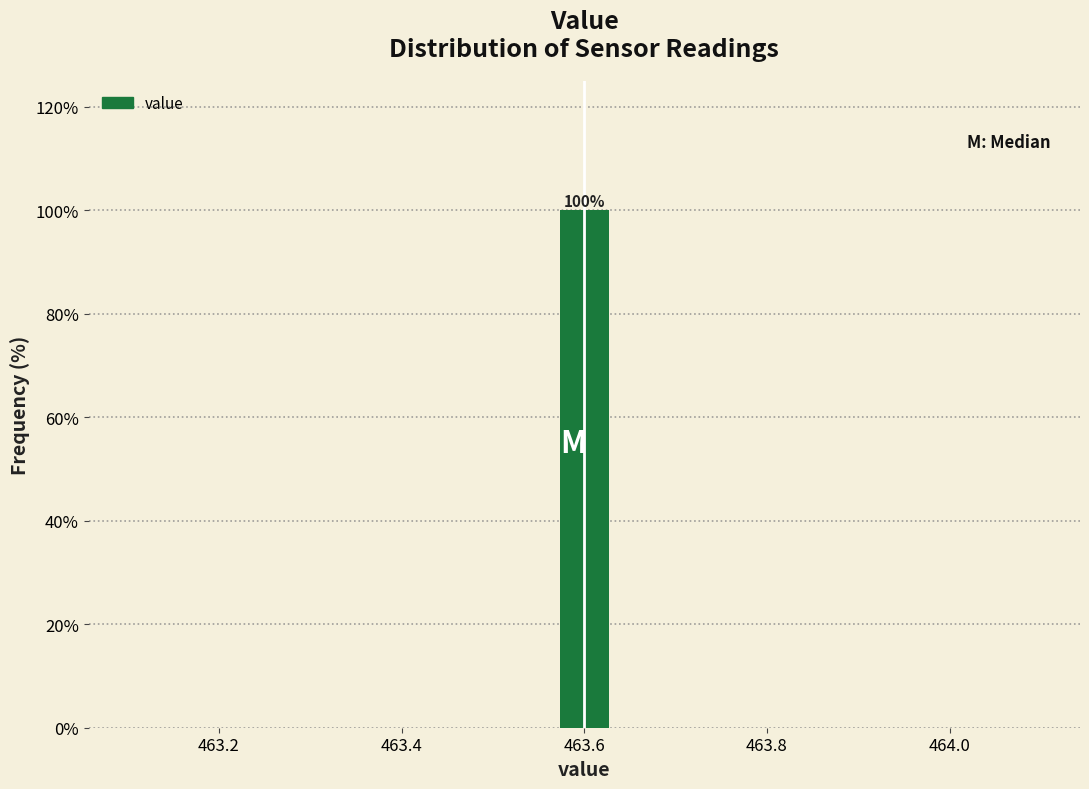

Around what value on the x-axis is the tallest bar? Give the approximate position of its centre, as read against the axis.

463.60